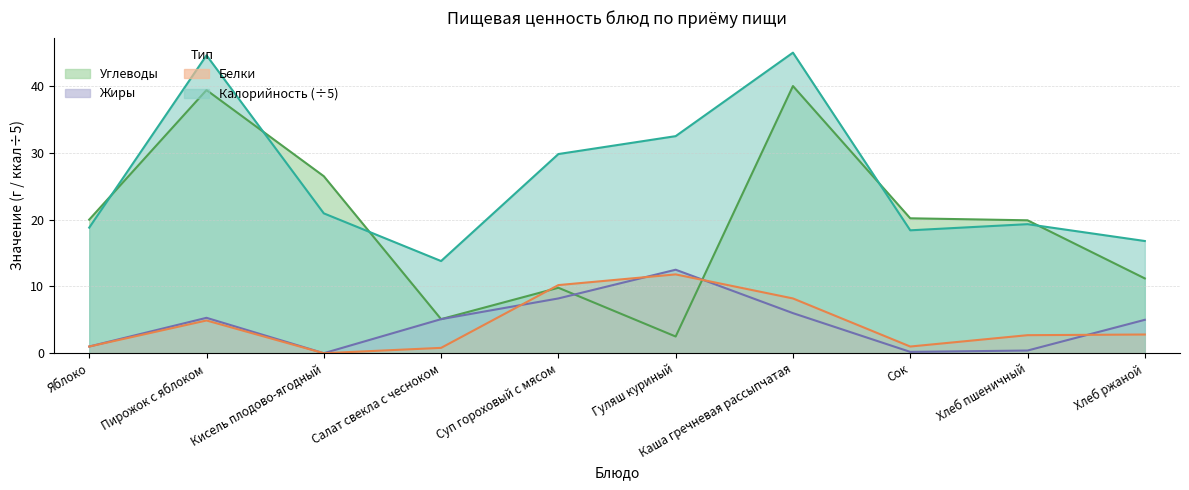

Reading left to right, transcribe all the data shown in this chart.

Калорийность: Яблоко=18.8	Пирожок с яблоком=44.6	Кисель плодово-ягодный=20.9	Салат свекла с чесноком=13.8	Суп гороховый с мясом=29.8	Гуляш куриный=32.5	Каша гречневая рассыпчатая=45.0	Сок=18.4	Хлеб пшеничный=19.3	Хлеб ржаной=16.8
Белки: Яблоко=1.0	Пирожок с яблоком=4.9	Кисель плодово-ягодный=0.0	Салат свекла с чесноком=0.8	Суп гороховый с мясом=10.2	Гуляш куриный=11.8	Каша гречневая рассыпчатая=8.2	Сок=1.0	Хлеб пшеничный=2.7	Хлеб ржаной=2.8
Жиры: Яблоко=1.0	Пирожок с яблоком=5.3	Кисель плодово-ягодный=0.0	Салат свекла с чесноком=5.1	Суп гороховый с мясом=8.2	Гуляш куриный=12.5	Каша гречневая рассыпчатая=6.0	Сок=0.2	Хлеб пшеничный=0.4	Хлеб ржаной=5.0
Углеводы: Яблоко=20.0	Пирожок с яблоком=39.4	Кисель плодово-ягодный=26.5	Салат свекла с чесноком=5.1	Суп гороховый с мясом=9.8	Гуляш куриный=2.5	Каша гречневая рассыпчатая=40.0	Сок=20.2	Хлеб пшеничный=19.9	Хлеб ржаной=11.2